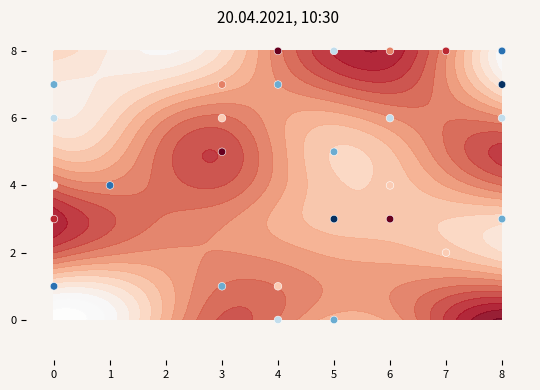

What is the maximum value shown in the chart?

8